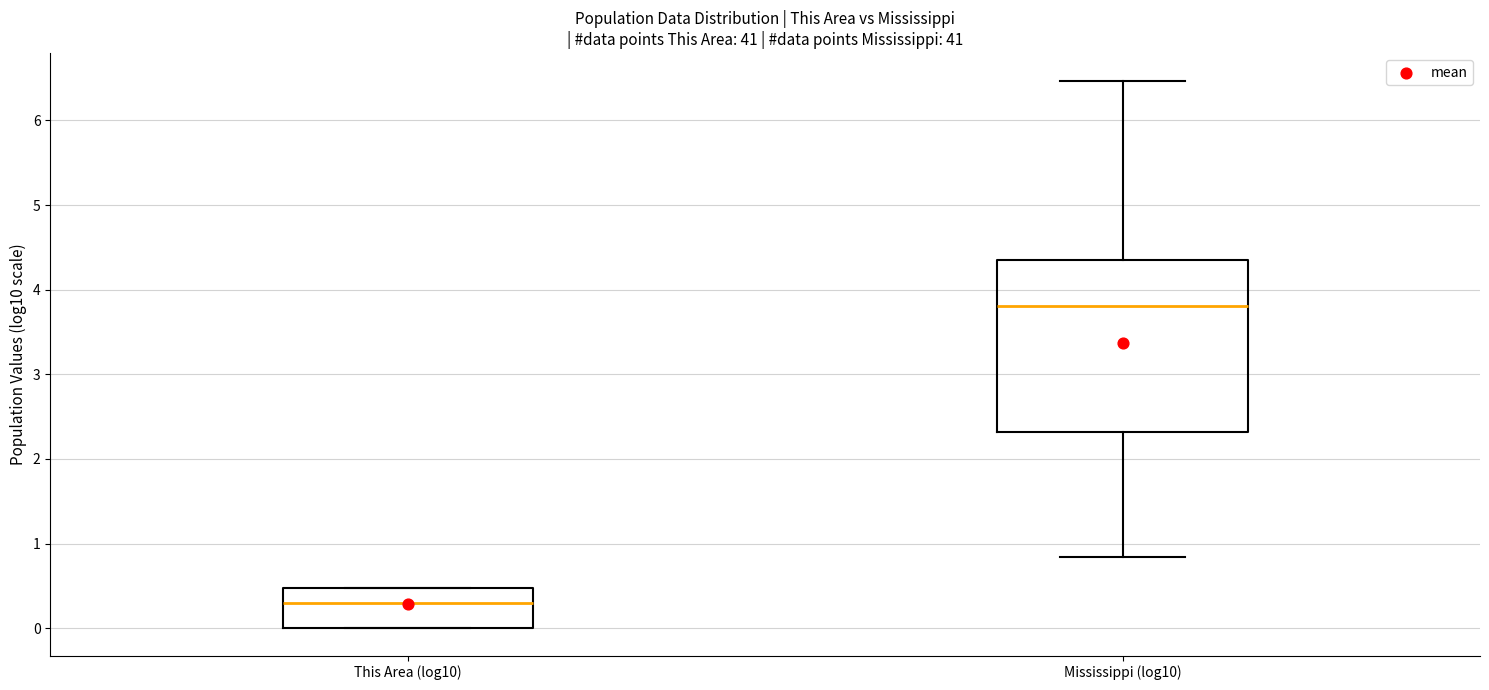

Reading left to right, read every box against the y-axis: the position of its median line, the range the box covers, and the ends of its whiskers. The values are not printed on the chart, so give them approximately, as read against the axis.

This Area (log10): median 0.3, box 0.0 to 0.5, whiskers 0.0 to 0.5
Mississippi (log10): median 3.8, box 2.3 to 4.3, whiskers 0.8 to 6.5